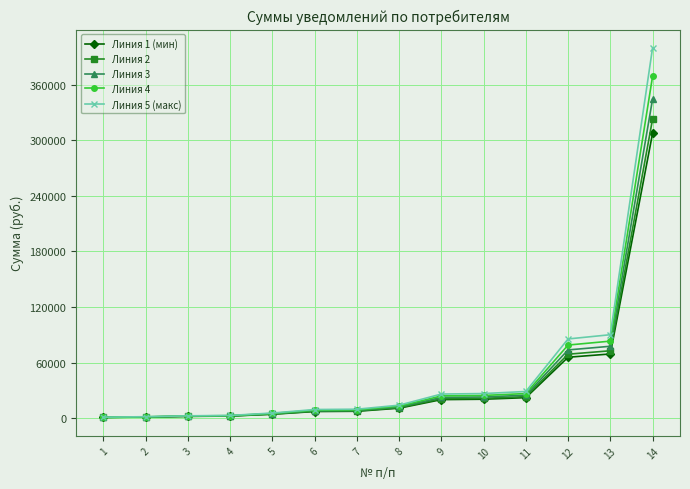

What is the value of the Линия 2 point at the 5th from the left?

4471.3